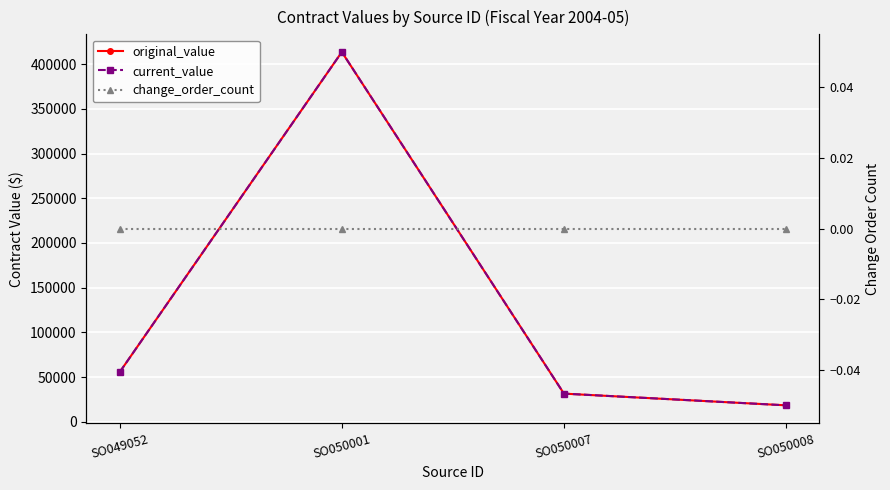

True or false: original_value has a value of 413528.5 at SO050001.

True